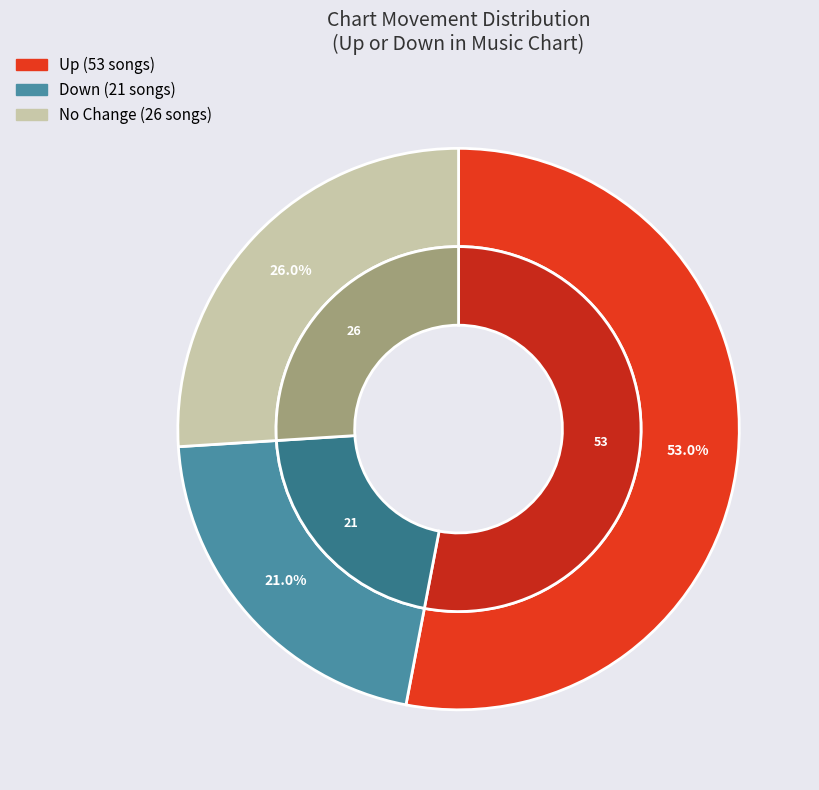

Approximately how many times larger is the value at - compared to up?

0.5